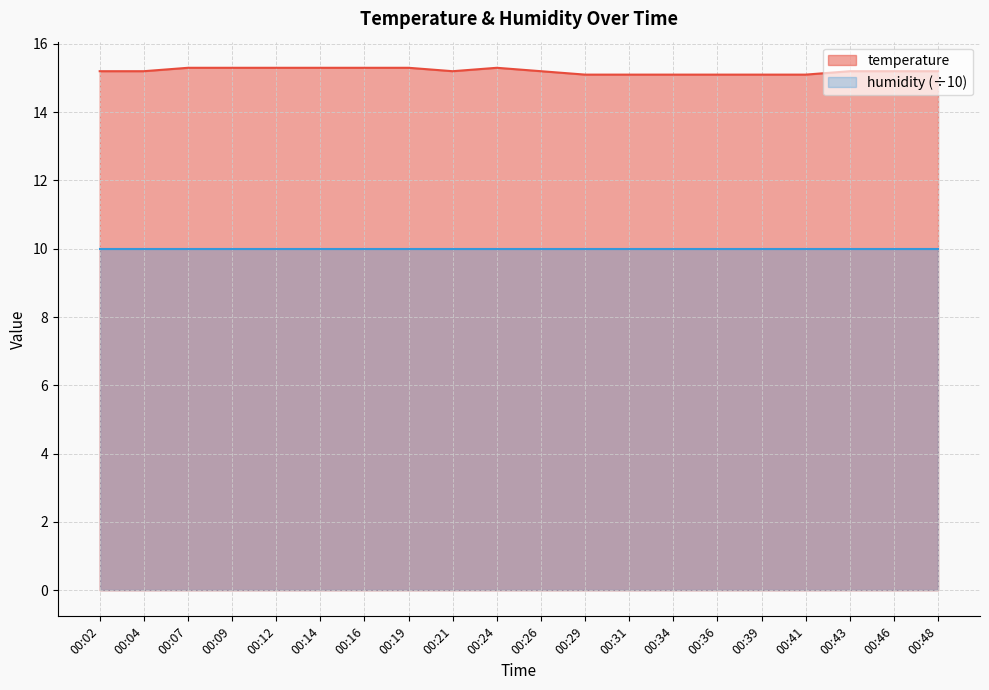

Count the values in the range 15 to 16.

20